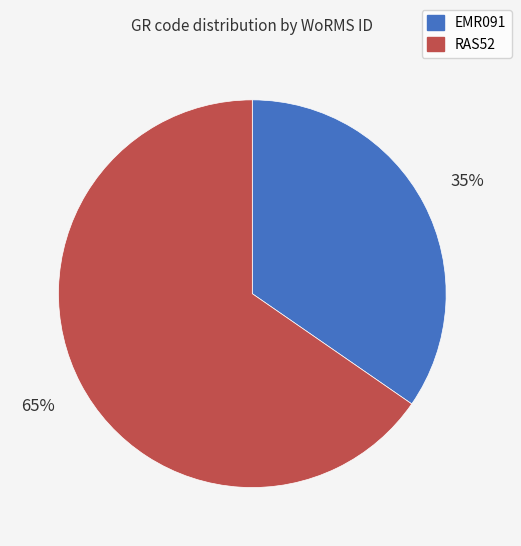

Which slice represents more than half of the pie?

RAS52